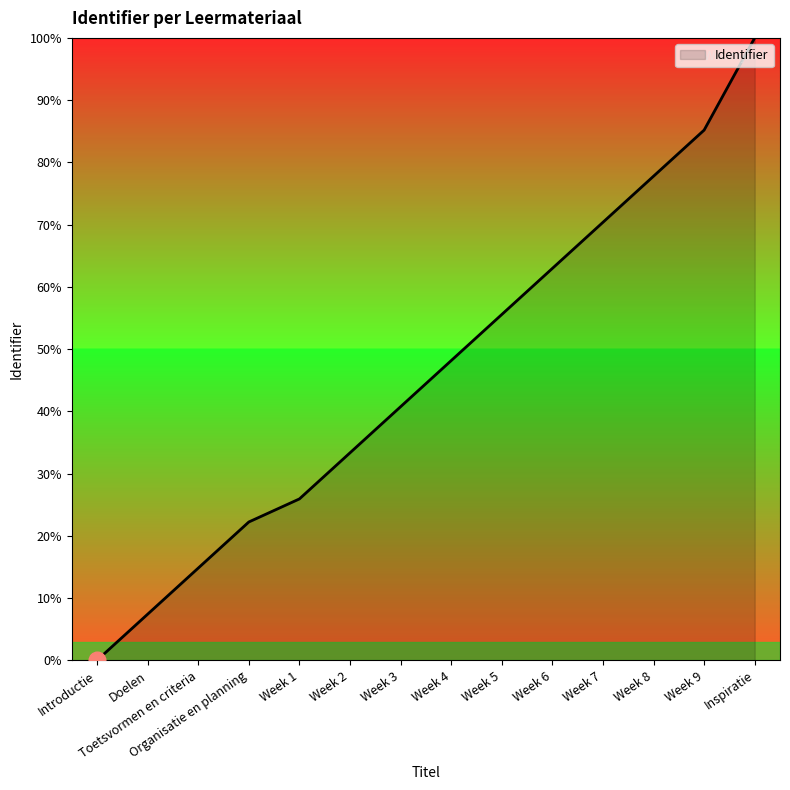

Reading left to right, transcribe all the data shown in this chart.

Introductie=0.0	Doelen=7.4	Toetsvormen en criteria=14.8	Organisatie en planning=22.2	Week 1=25.9	Week 2=33.3	Week 3=40.7	Week 4=48.1	Week 5=55.6	Week 6=63.0	Week 7=70.4	Week 8=77.8	Week 9=85.2	Inspiratie=100.0